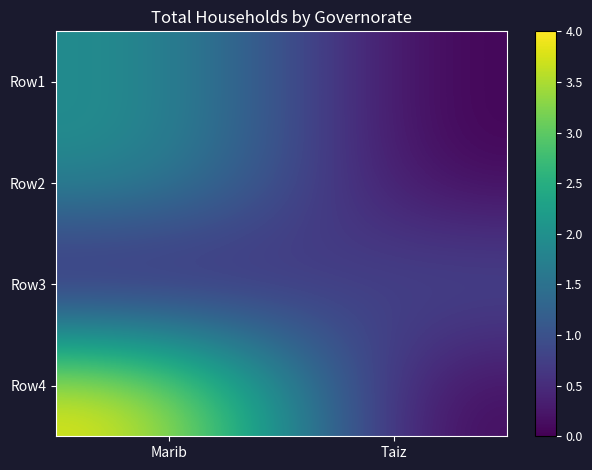

Which series has the widest spread of values?

Row4